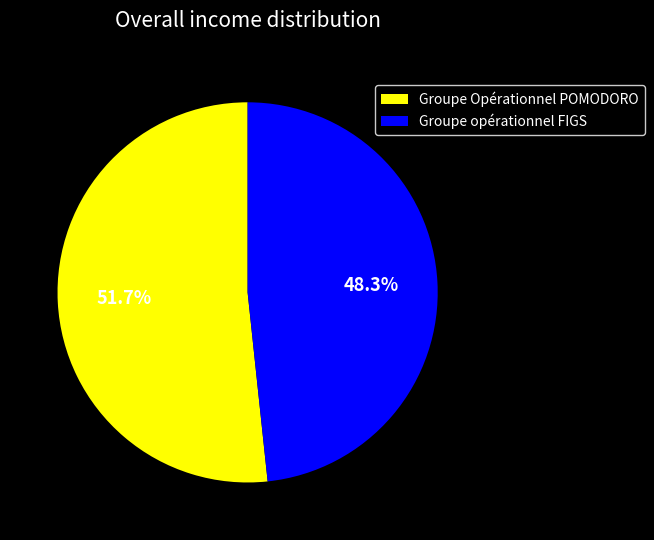

Is the sum of Groupe opérationnel FIGS and Groupe Opérationnel POMODORO greater than half?

Yes